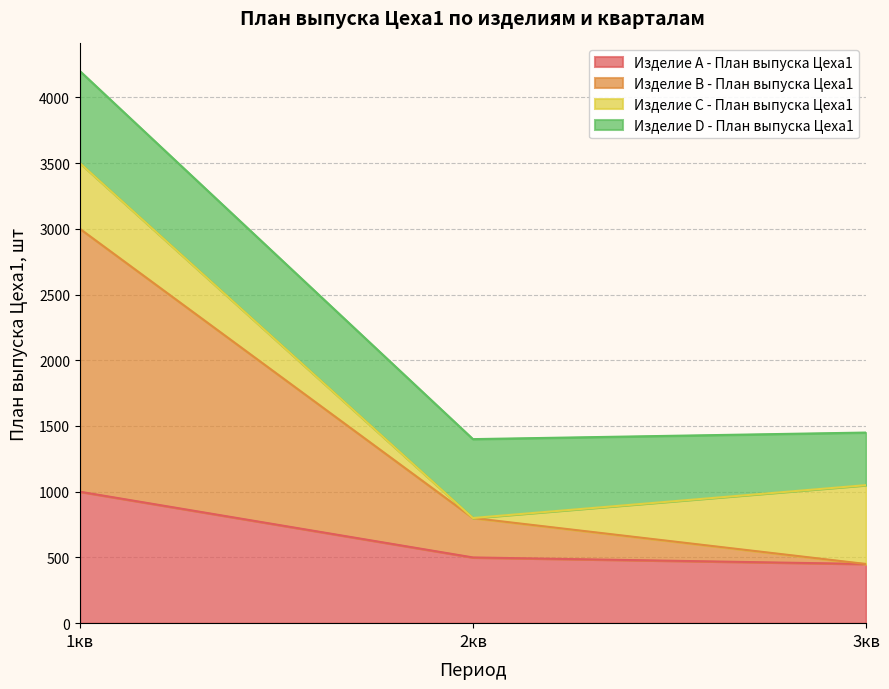

Which category has the highest value in the Изделие A - План выпуска Цеха1 series?

1кв